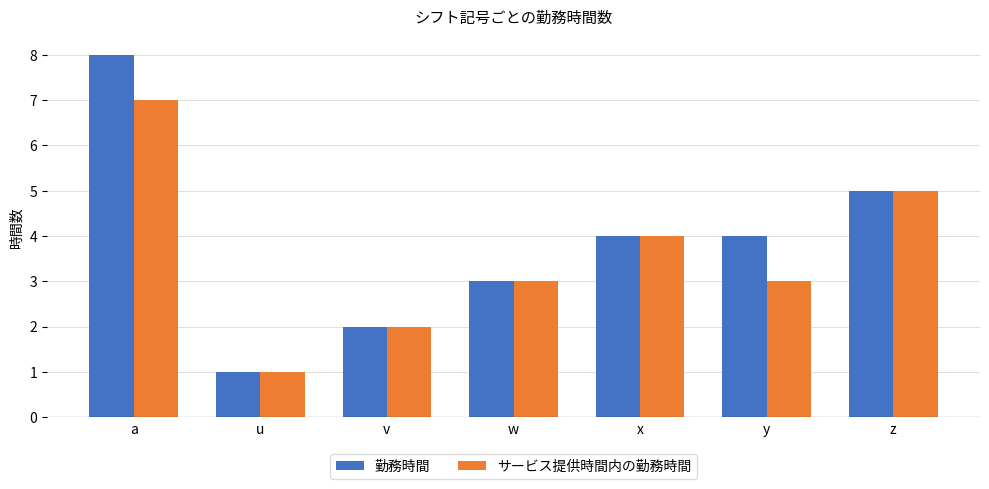

Reading left to right, list all the values displayed in this chart.

勤務時間: 8	1	2	3	4	4	5
サービス提供時間内の勤務時間: 7	1	2	3	4	3	5